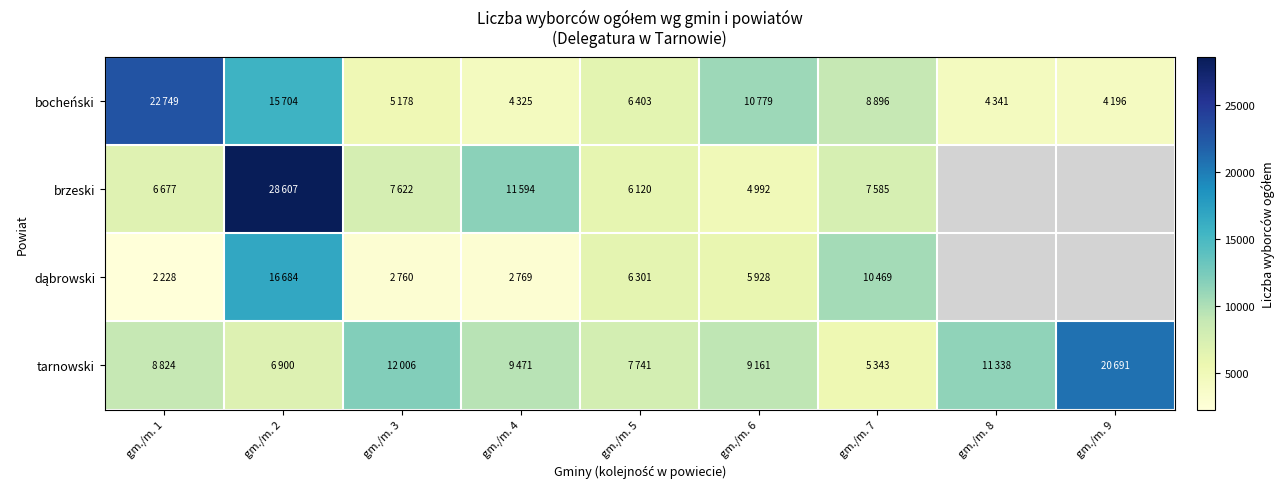

What is the spread (max minus min) of values at gm./m. 8?

6997.0